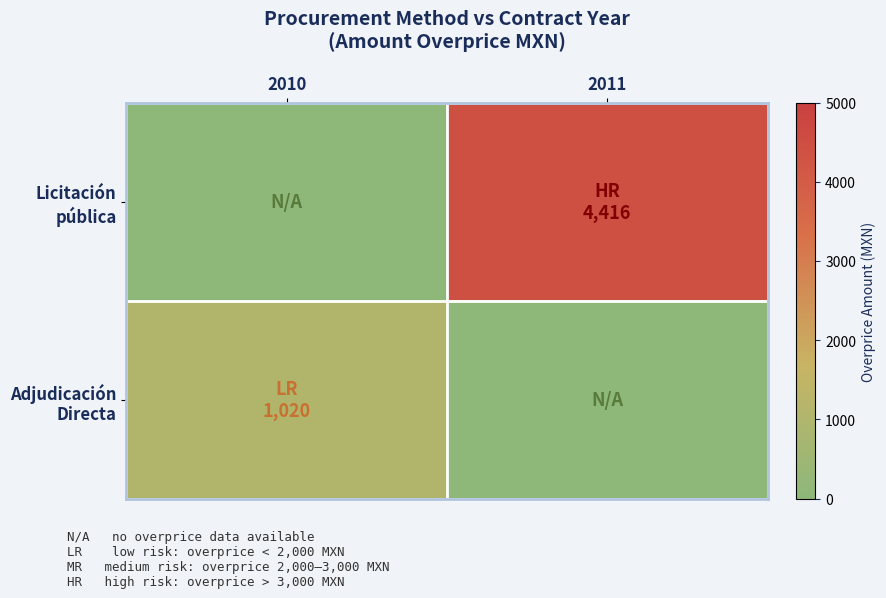

What is the difference between the highest and lowest values at 2010?

1020.5